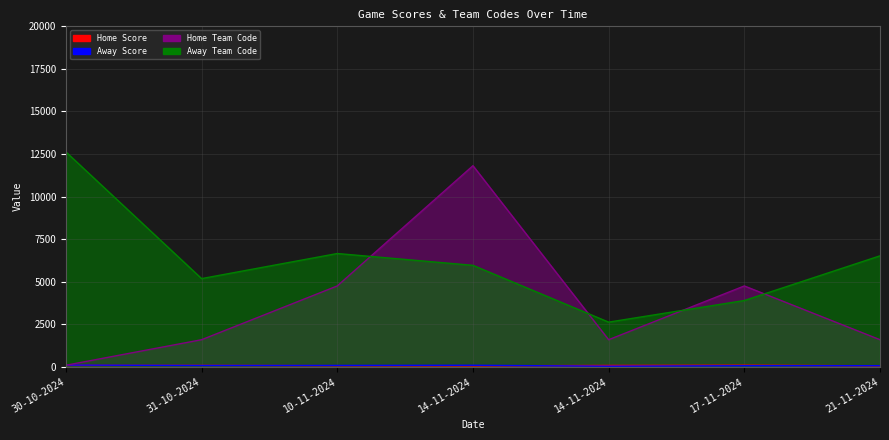

Rank the categories by Away Team Code value from highest to lowest.

30-10-2024, 10-11-2024, 21-11-2024, 14-11-2024, 31-10-2024, 17-11-2024, 14-11-2024